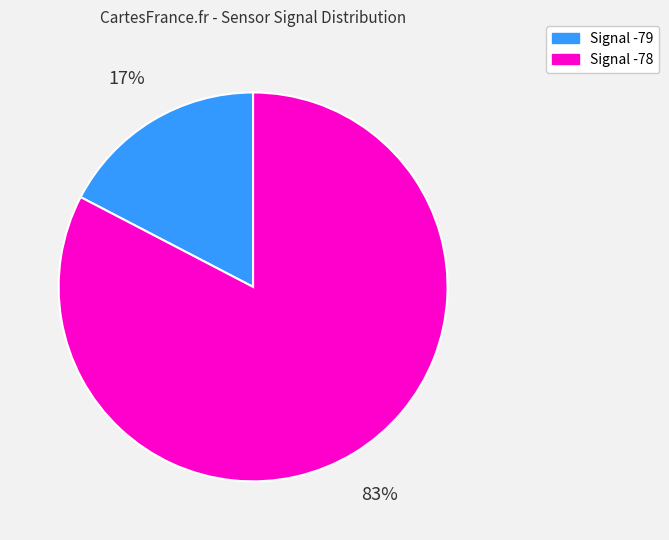

What is the smallest slice in the pie chart?

Signal -79